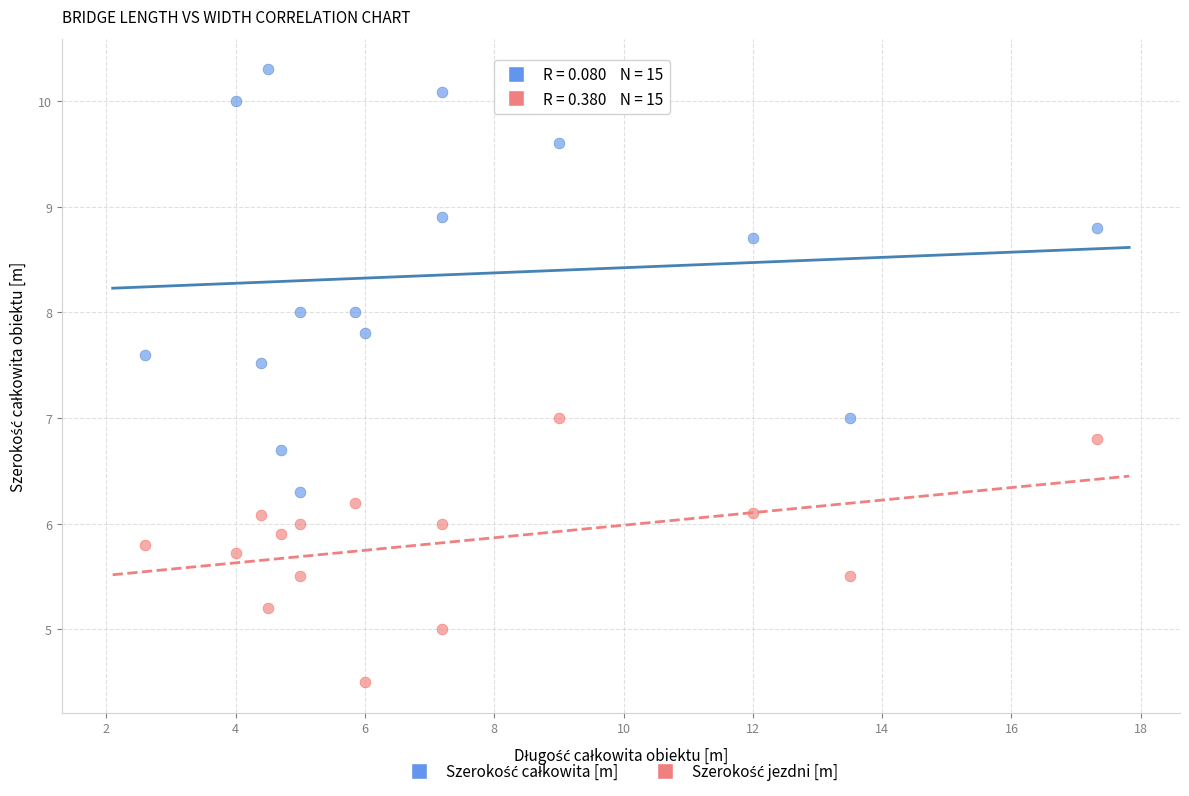

Across all data points, what is the range of Y values (max minus min)?

5.8